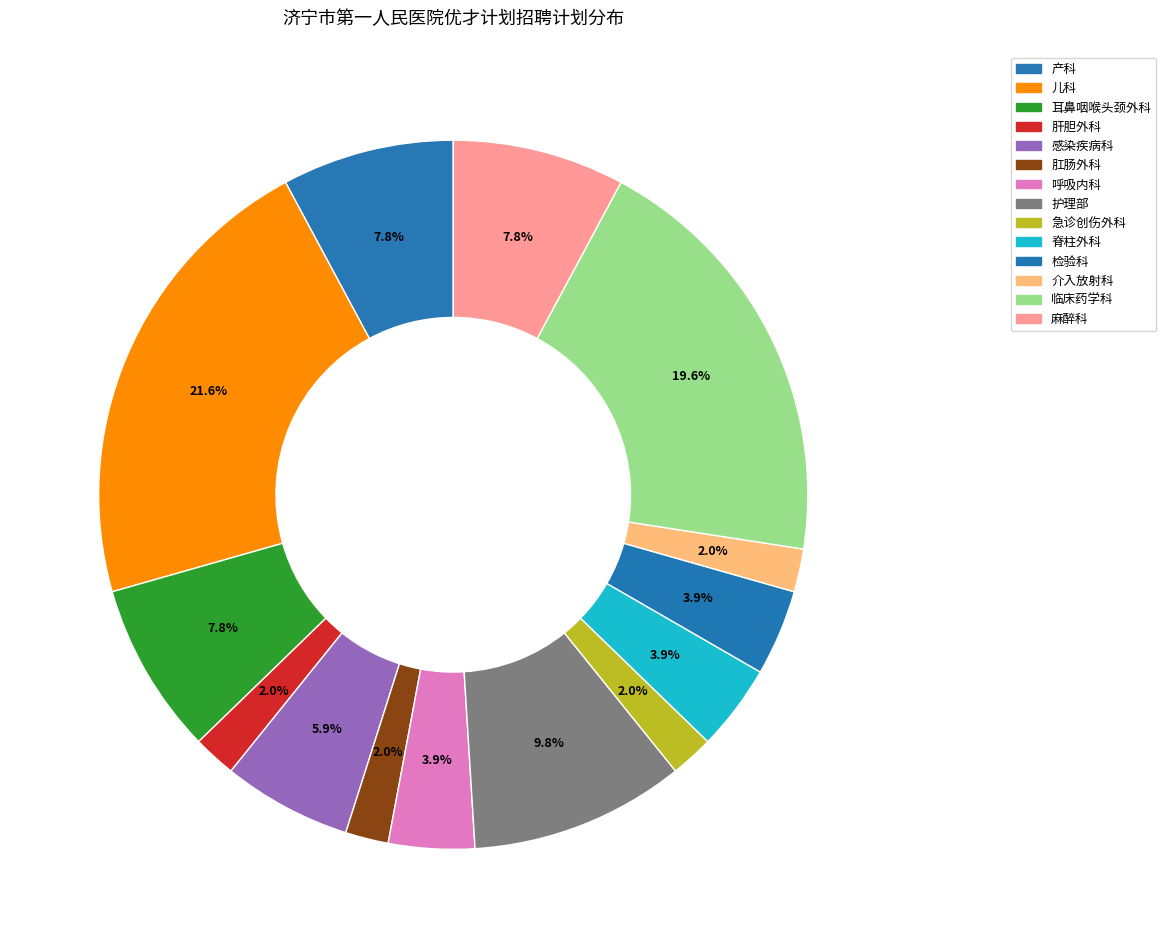

Which category has the biggest portion of the pie?

儿科